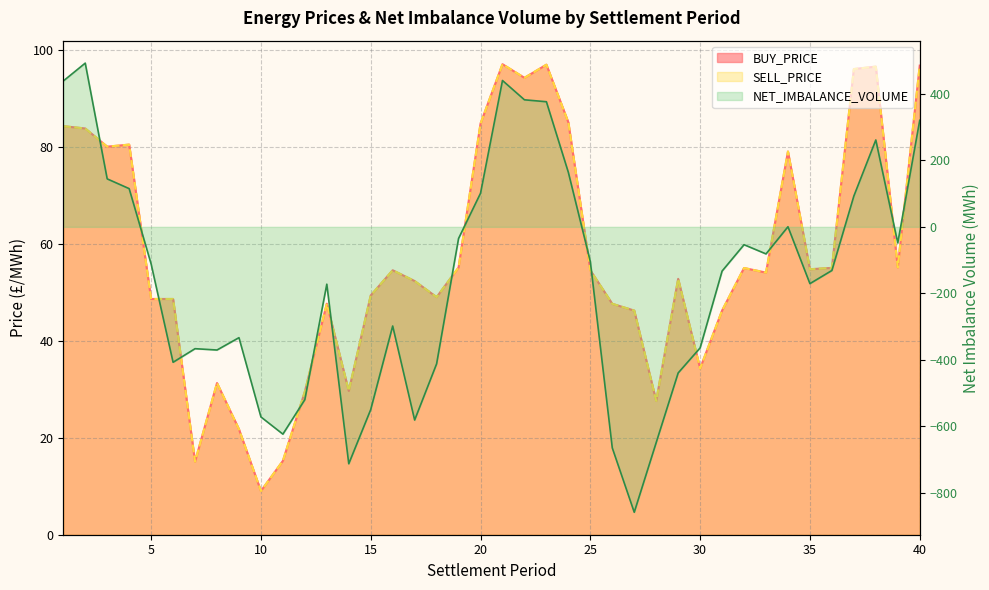

What is the difference between the second highest and second lowest values in the NET_IMBALANCE_VOLUME series?

1152.6